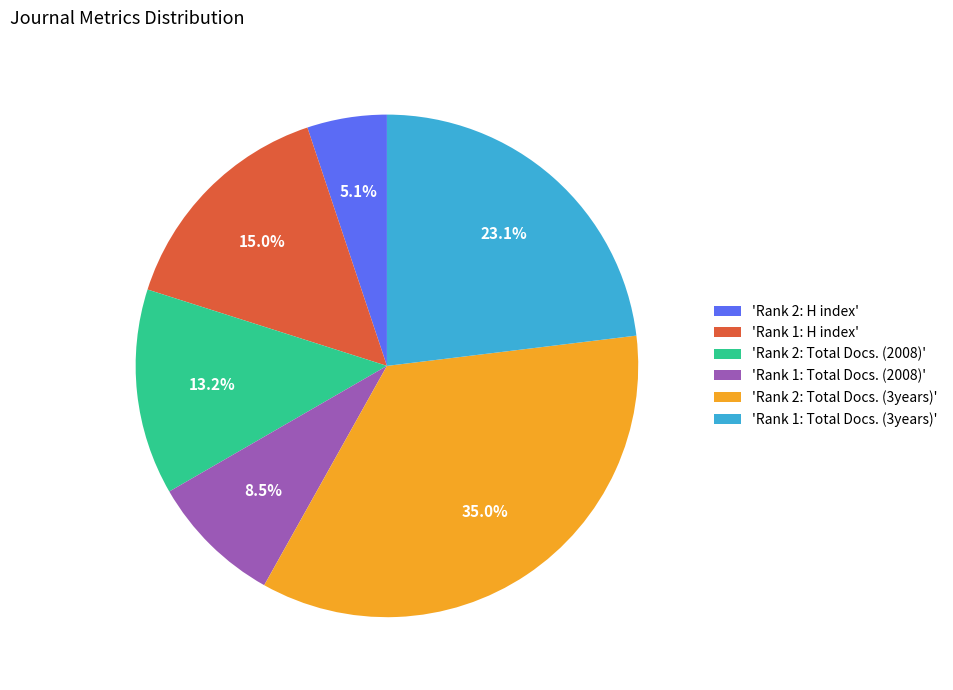

Approximately how many times larger is the value at 'Rank 2: Total Docs. (2008)' compared to 'Rank 1: Total Docs. (3years)'?

0.6